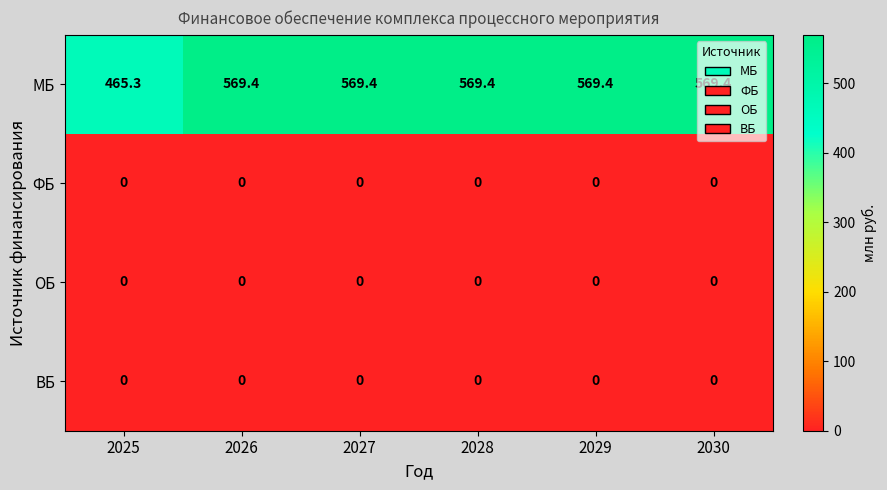

Is it true that ВБ equals 0.0 at 2028?

True